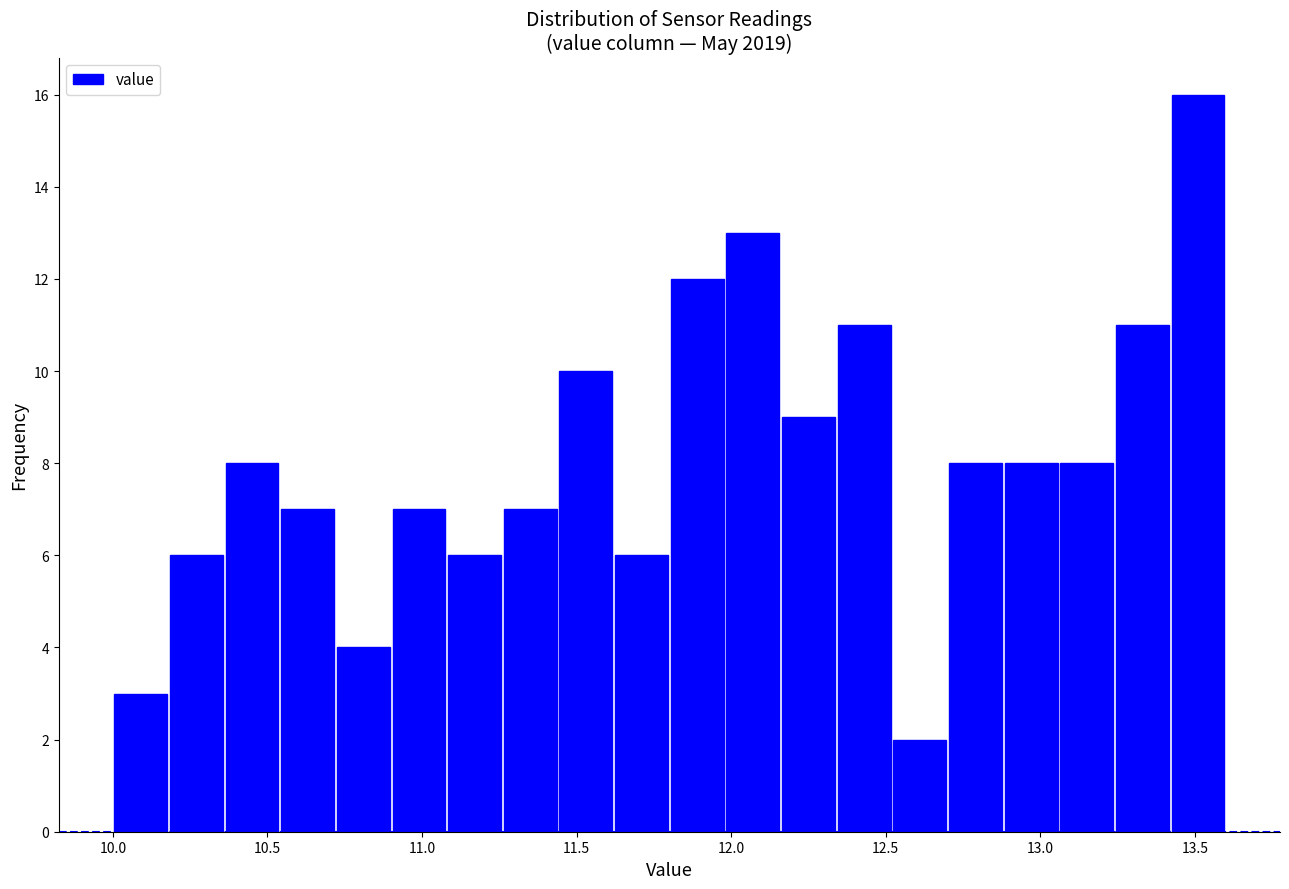

Around what value on the x-axis is the tallest bar? Give the approximate position of its centre, as read against the axis.

13.50